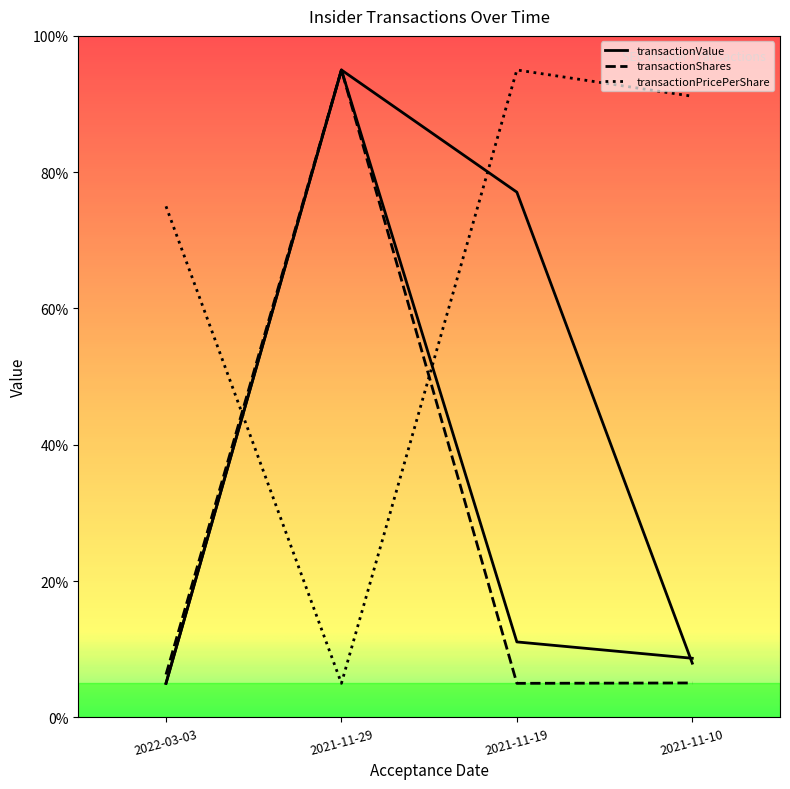

What is the difference between the maximum and second lowest values in the transactionShares series?

89.9